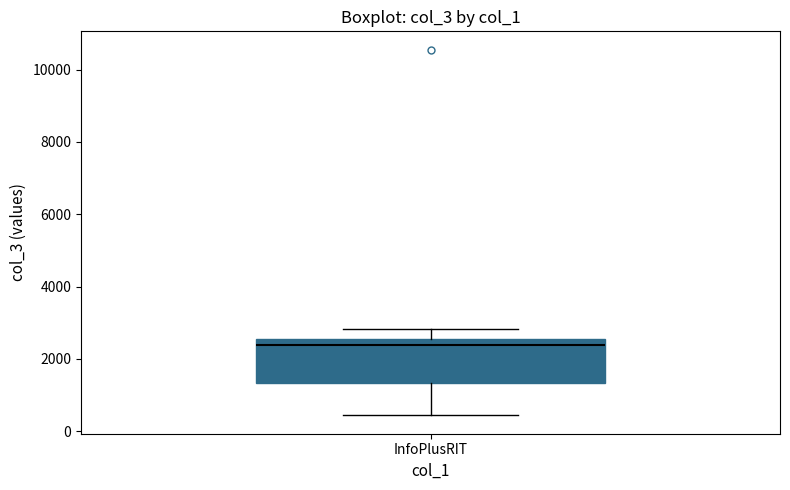

Where does the median line of the box for InfoPlusRIT sit on the y-axis? The values are not printed on the chart, so give them approximately, as read against the axis.

2400